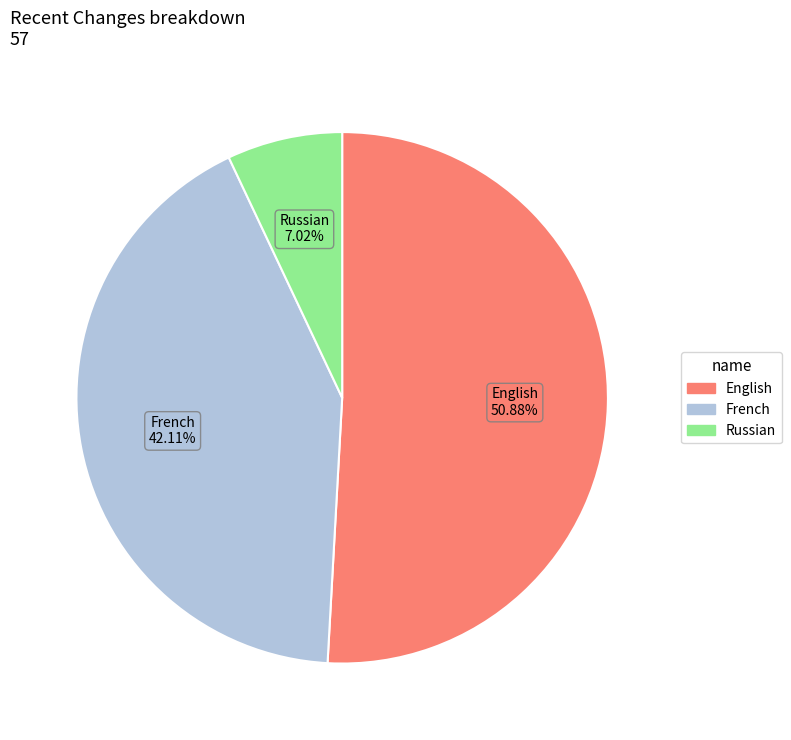

Is there a majority slice in this chart?

Yes